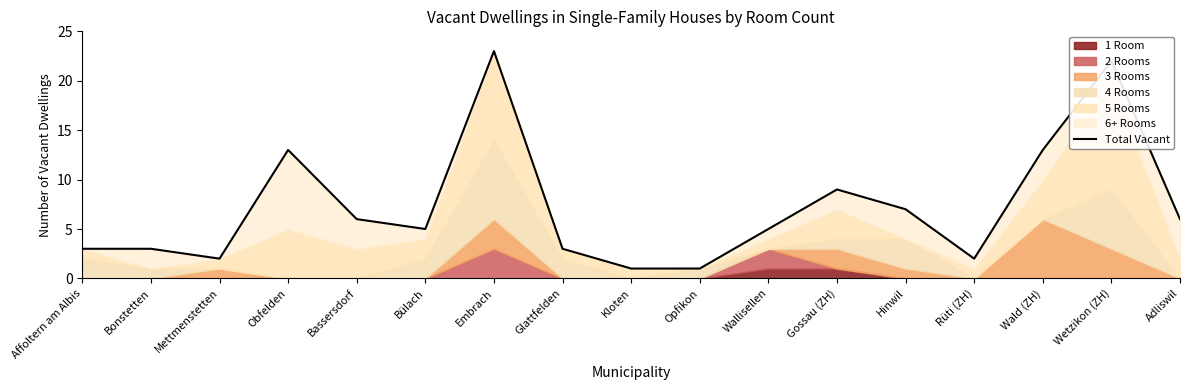

What position from the right is Mettmenstetten?

15